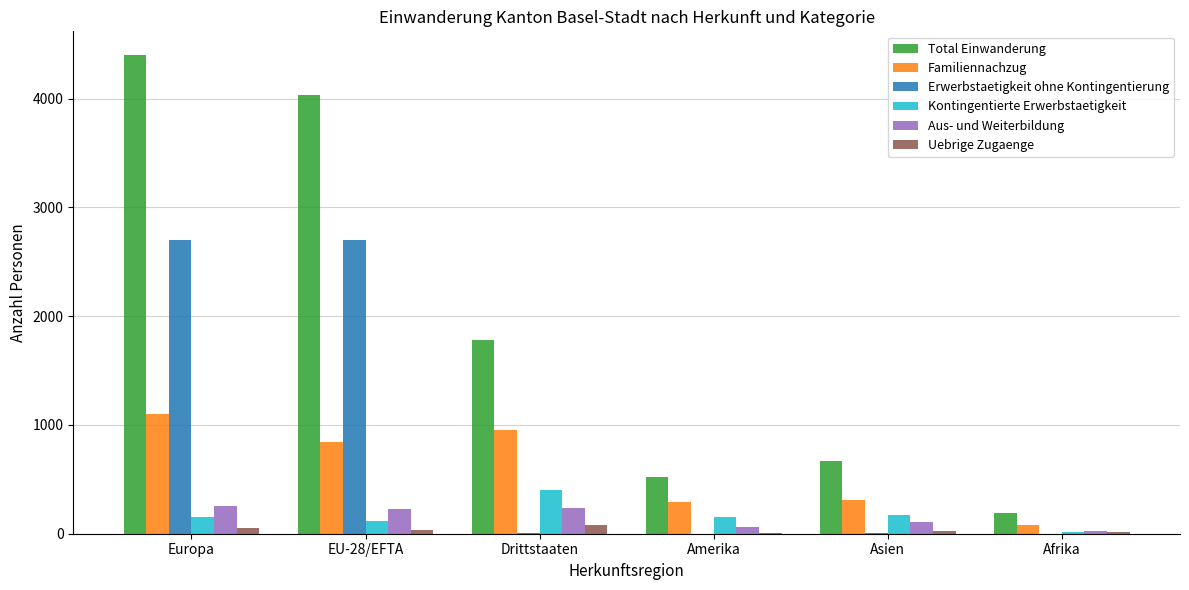

At which category is the sum across all series the highest?

Europa